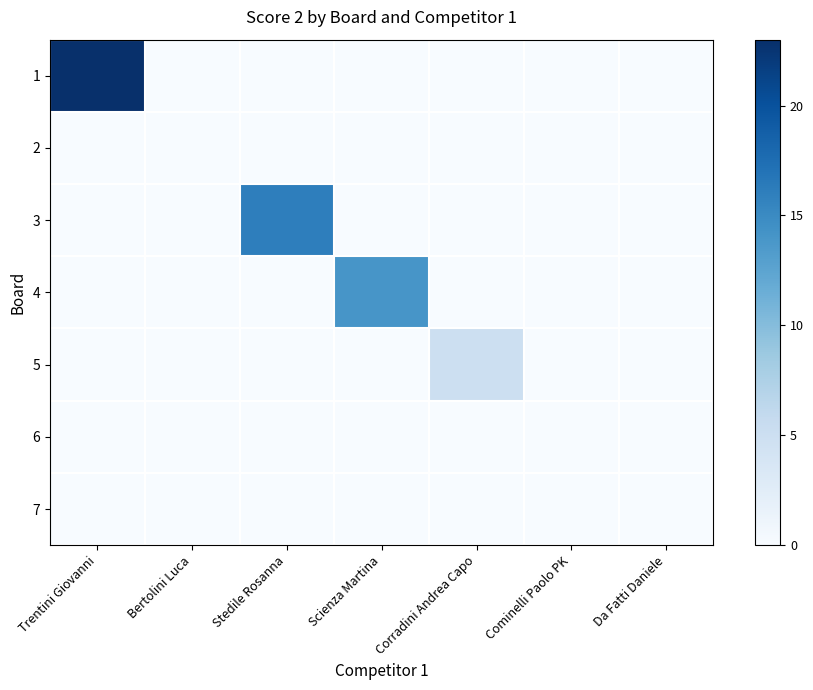

Reading left to right, extract all data points from this chart.

1: Trentini Giovanni=23	Bertolini Luca=0	Stedile Rosanna=0	Scienza Martina=0	Corradini Andrea Capo=0	Cominelli Paolo PK=0	Da Fatti Daniele=0
2: Trentini Giovanni=0	Bertolini Luca=0	Stedile Rosanna=0	Scienza Martina=0	Corradini Andrea Capo=0	Cominelli Paolo PK=0	Da Fatti Daniele=0
3: Trentini Giovanni=0	Bertolini Luca=0	Stedile Rosanna=16	Scienza Martina=0	Corradini Andrea Capo=0	Cominelli Paolo PK=0	Da Fatti Daniele=0
4: Trentini Giovanni=0	Bertolini Luca=0	Stedile Rosanna=0	Scienza Martina=14	Corradini Andrea Capo=0	Cominelli Paolo PK=0	Da Fatti Daniele=0
5: Trentini Giovanni=0	Bertolini Luca=0	Stedile Rosanna=0	Scienza Martina=0	Corradini Andrea Capo=5	Cominelli Paolo PK=0	Da Fatti Daniele=0
6: Trentini Giovanni=0	Bertolini Luca=0	Stedile Rosanna=0	Scienza Martina=0	Corradini Andrea Capo=0	Cominelli Paolo PK=0	Da Fatti Daniele=0
7: Trentini Giovanni=0	Bertolini Luca=0	Stedile Rosanna=0	Scienza Martina=0	Corradini Andrea Capo=0	Cominelli Paolo PK=0	Da Fatti Daniele=0